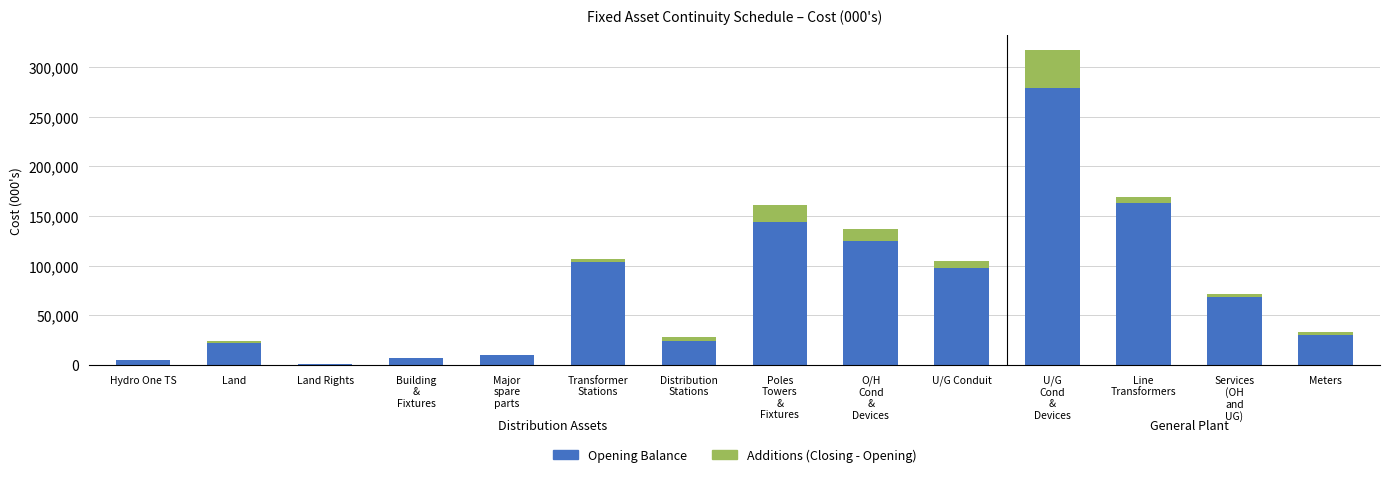

At which label is Opening Balance closest to 139991?

Poles
Towers
&
Fixtures